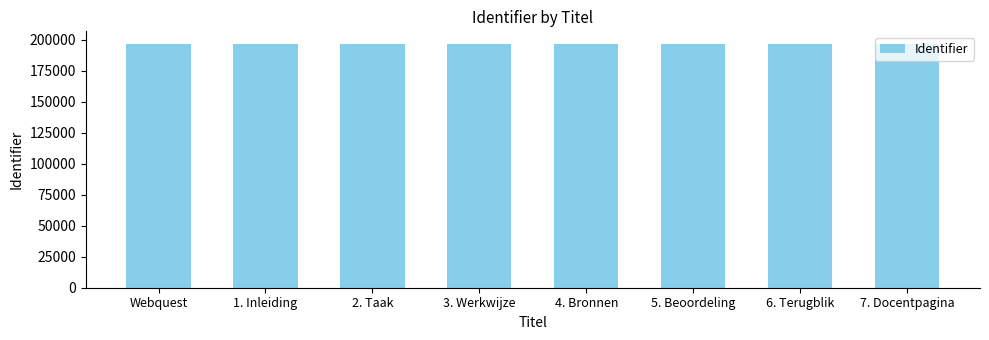

What is the change in value from Webquest to 6. Terugblik?

+7